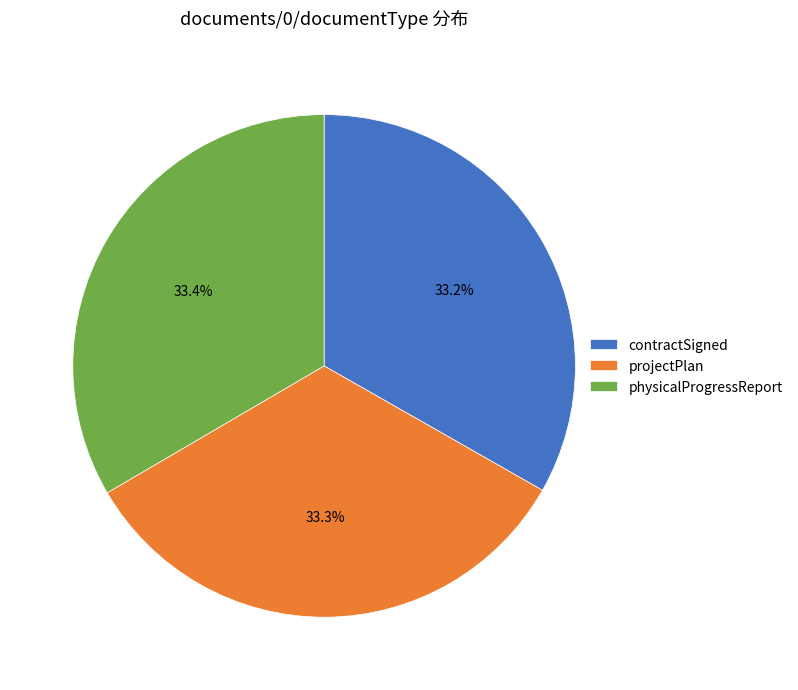

To the nearest percent, what is the combined percentage of contractSigned and physicalProgressReport?

67%